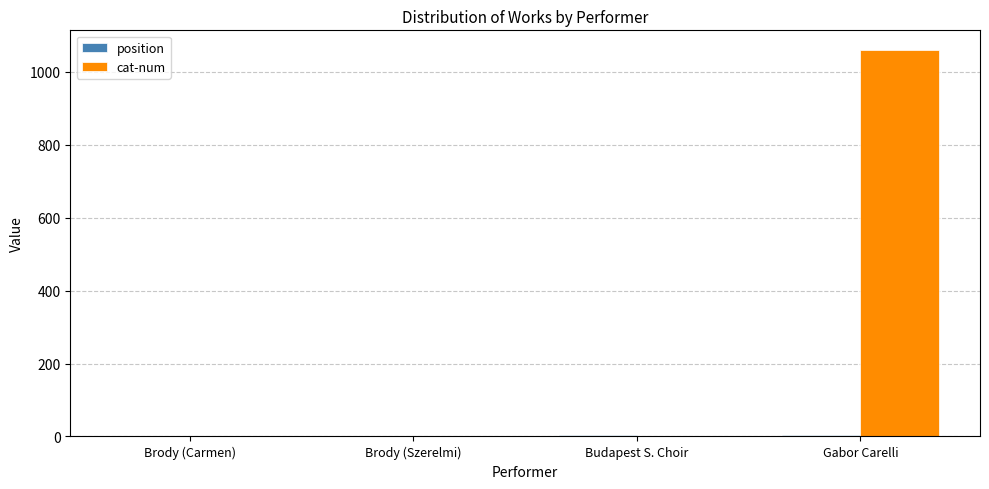

What is the total value across all series at Brody (Carmen)?

1